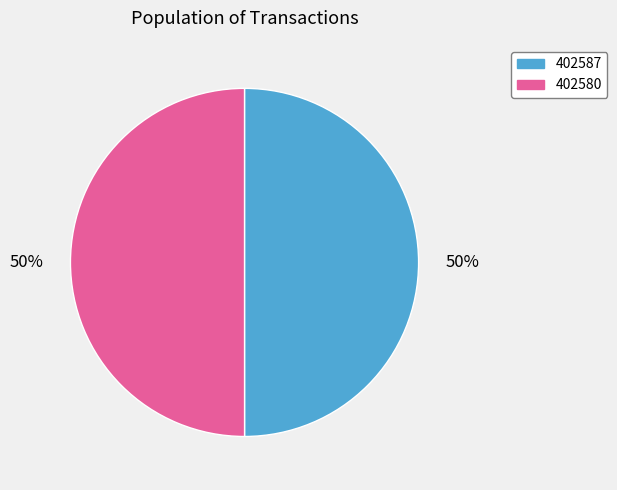

To the nearest percent, what percentage of the pie is 402580?

50%